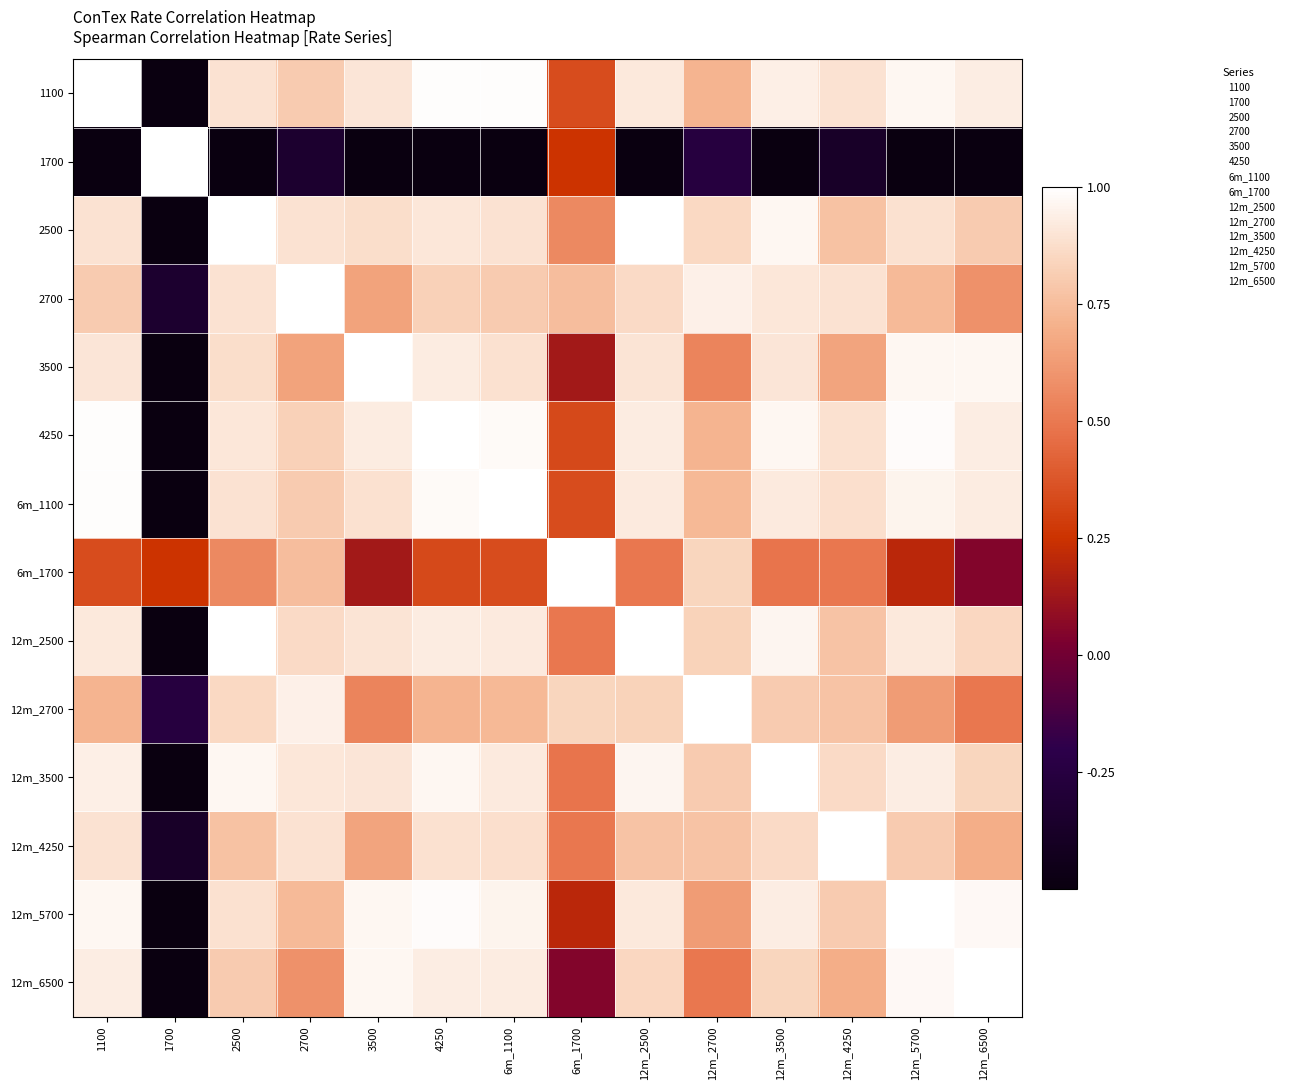

At 1100, list the series in order from smallest to largest.

1700, 6m_1700, 12m_2700, 2700, 12m_4250, 2500, 3500, 12m_2500, 12m_6500, 12m_3500, 12m_5700, 4250, 6m_1100, 1100